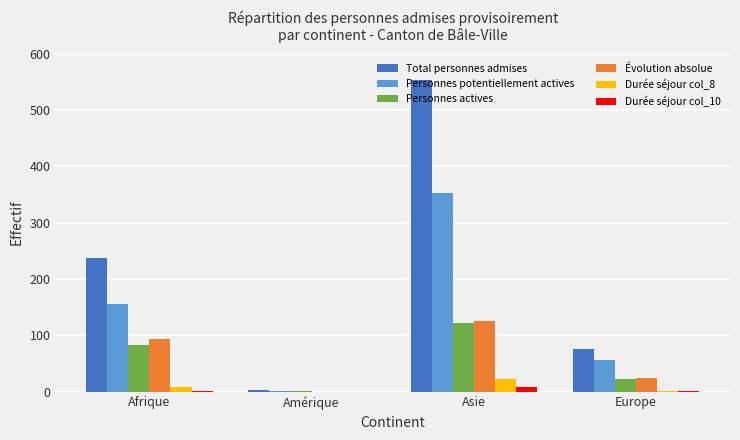

What is the sum of all Évolution absolue values?

244